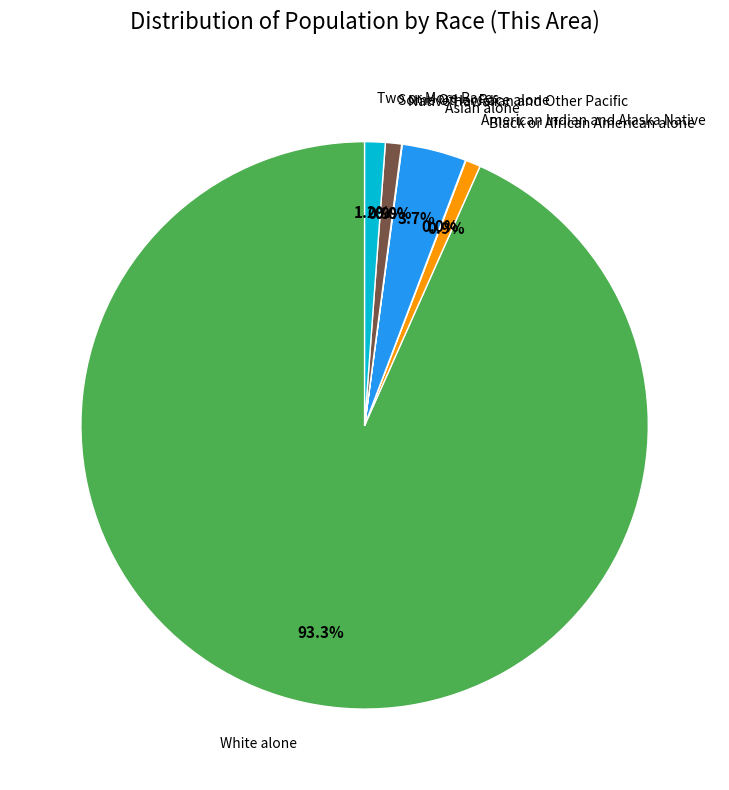

Is there a majority slice in this chart?

Yes